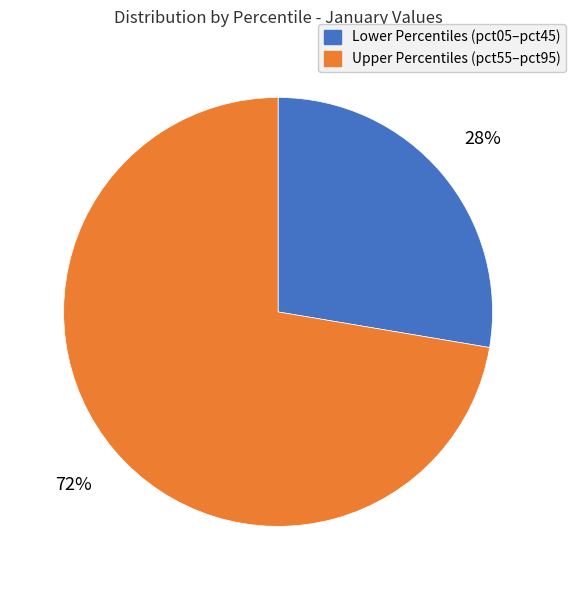

Which slice is the largest?

Upper Percentiles (pct55–pct95)